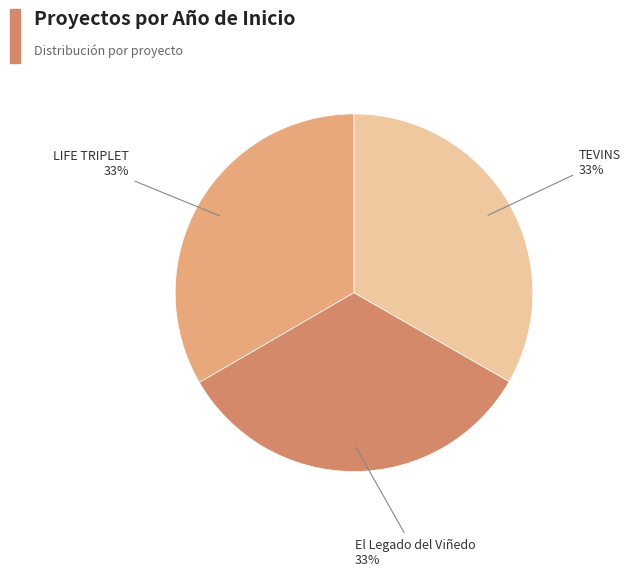

Is there a majority slice in this chart?

No